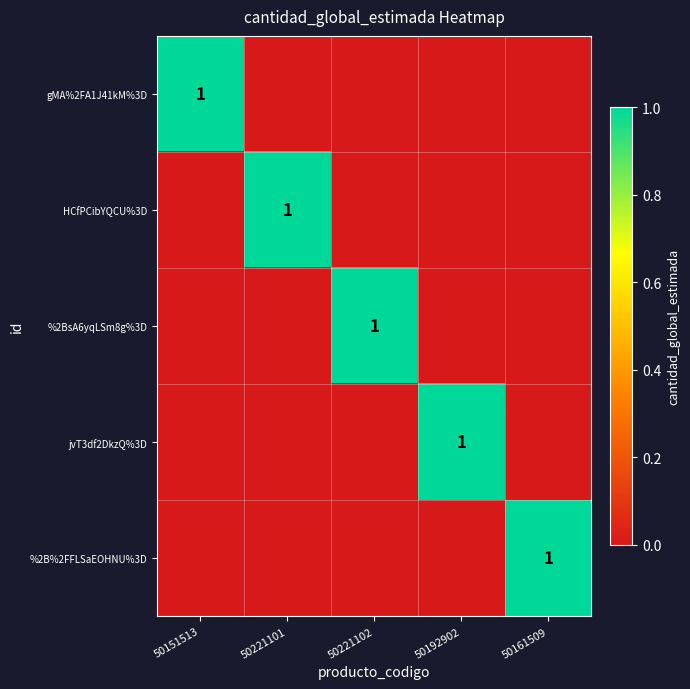

What is the maximum value shown in the chart?

1